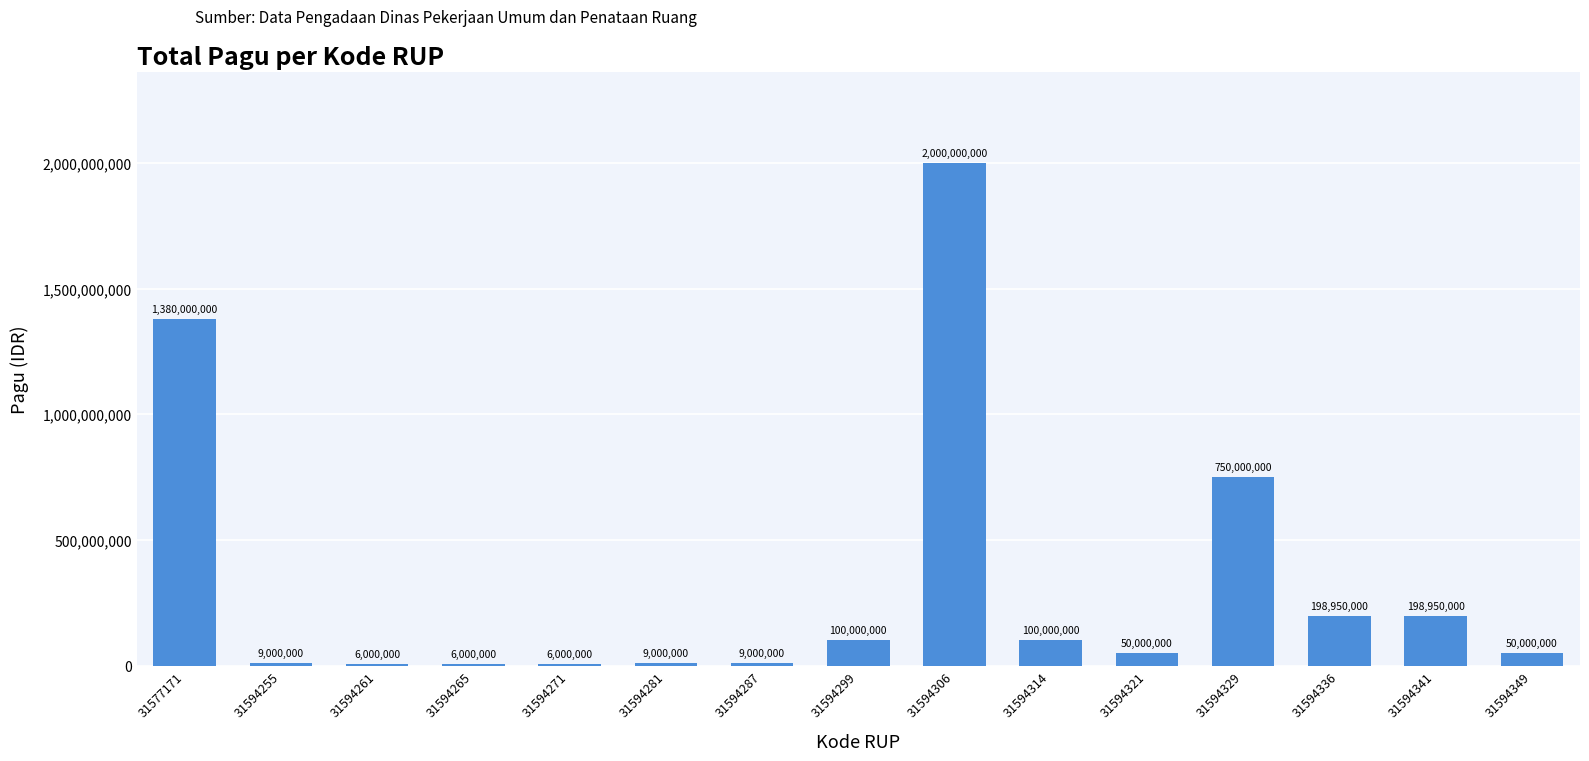

Approximately how many times larger is the value at 31594341 compared to 31594321?

4.0